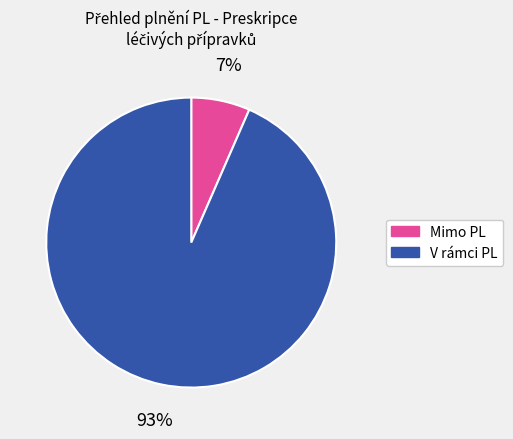

True or false: Mimo PL accounts for 1% of the total.

False